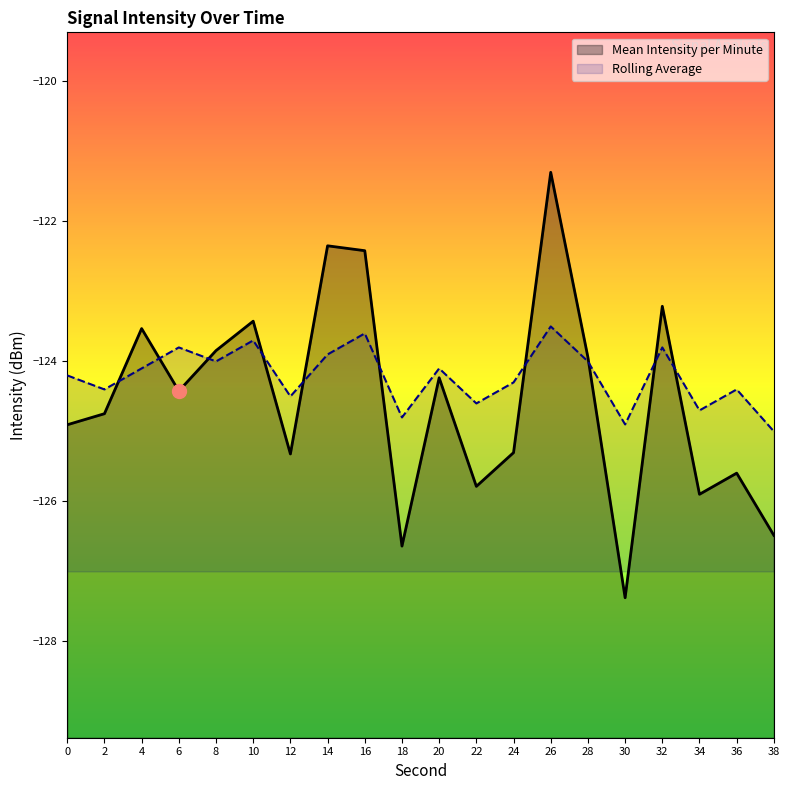

What is the approximate value of Rolling Average at 4?

-124.1